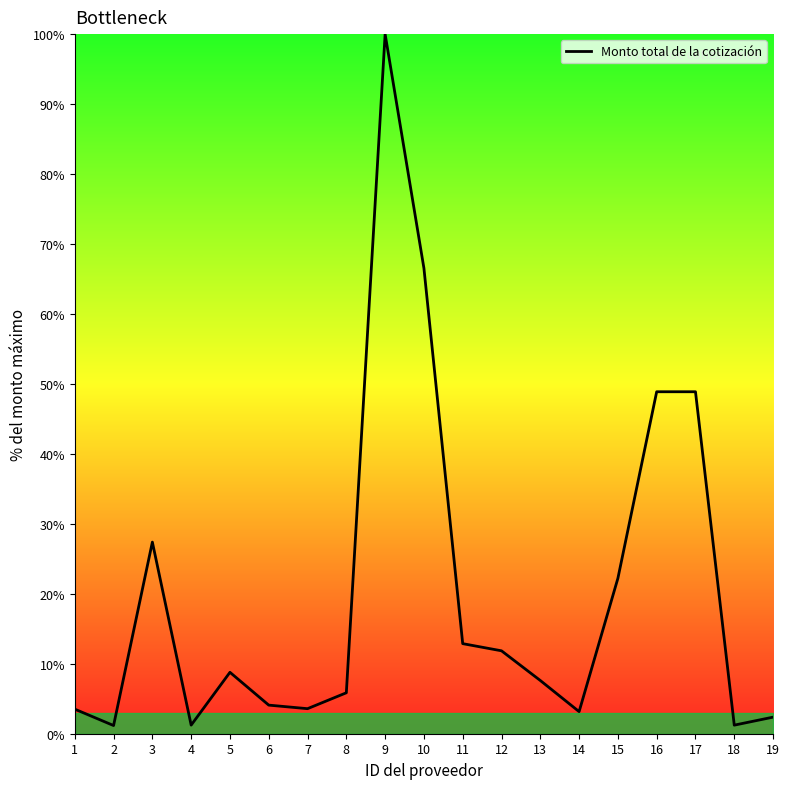

What is the ratio of the value at 10 to the value at 13?

8.7